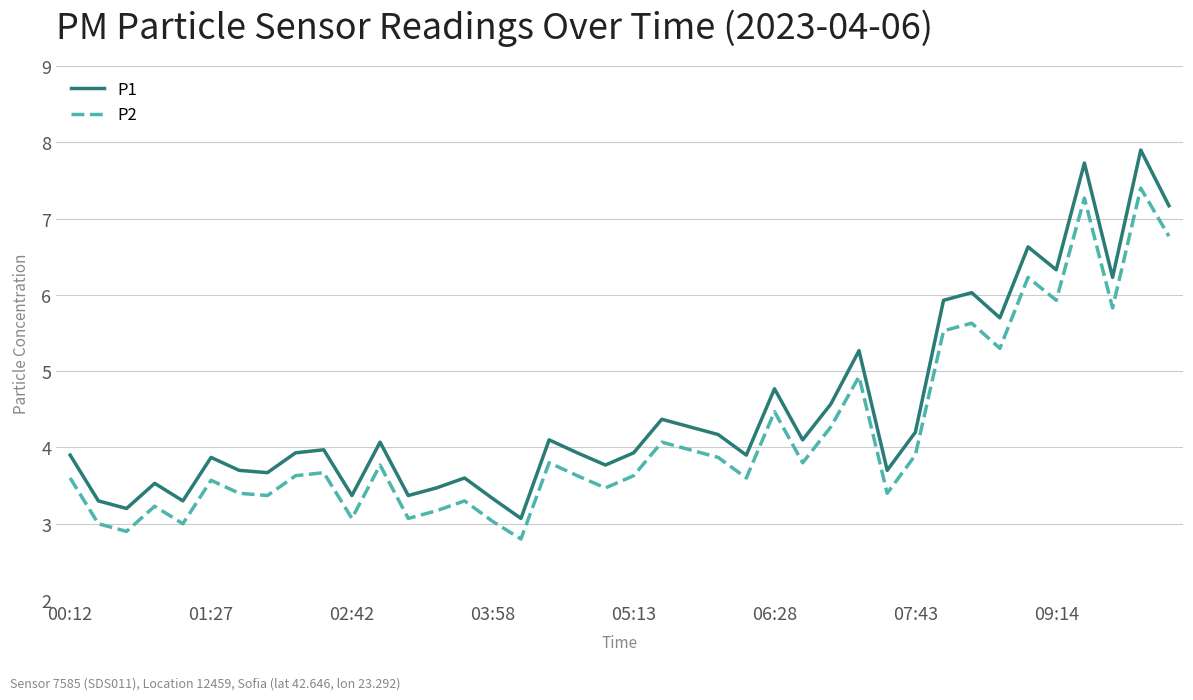

What is the maximum value for P1?

7.9